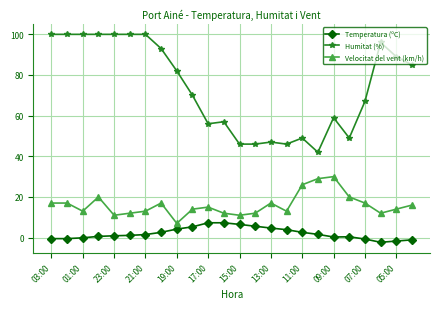

True or false: Humitat (%) and Velocitat del vent (km/h) intersect in this chart.

False